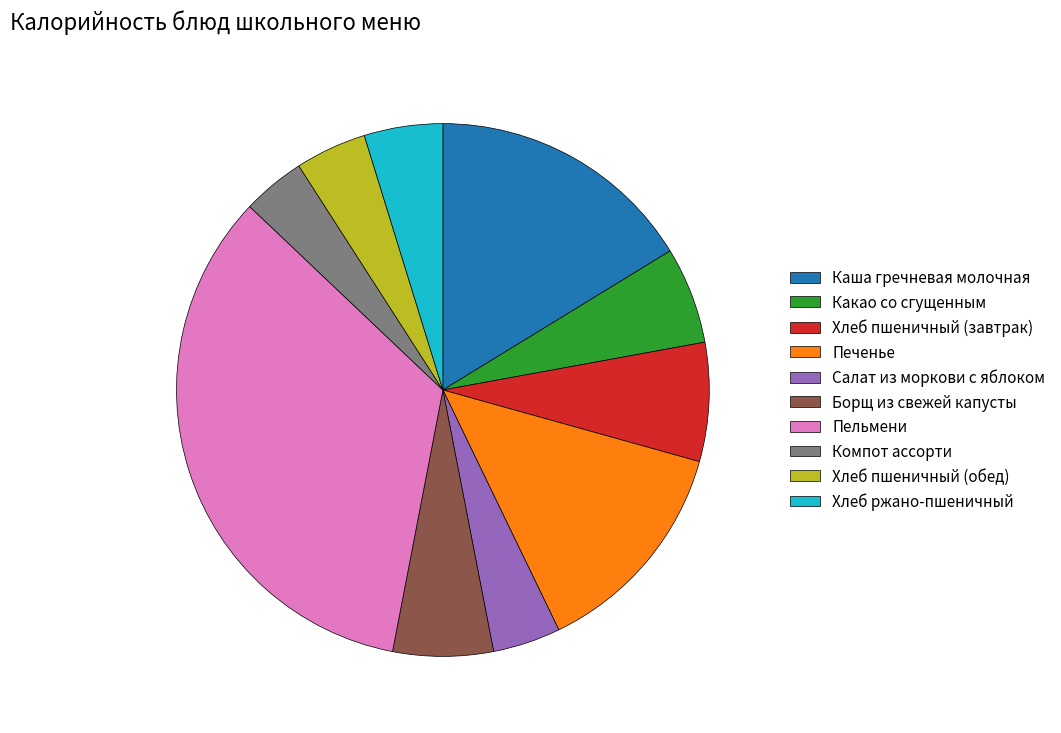

Which has a higher value, Какао со сгущенным or Хлеб пшеничный (завтрак)?

Хлеб пшеничный (завтрак)